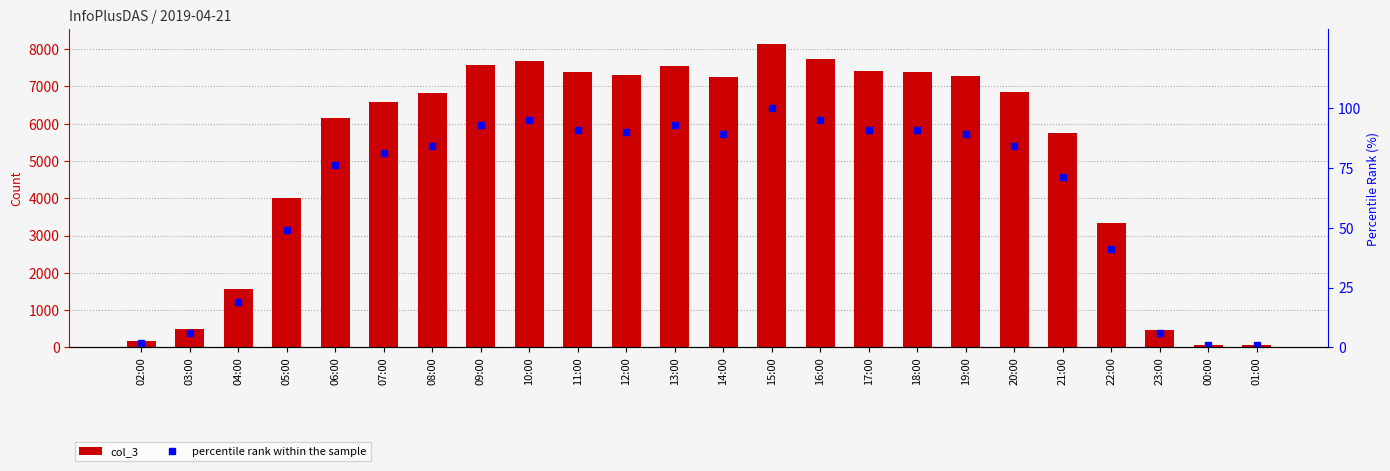

What is the spread (max minus min) of values at 20:00?

6771